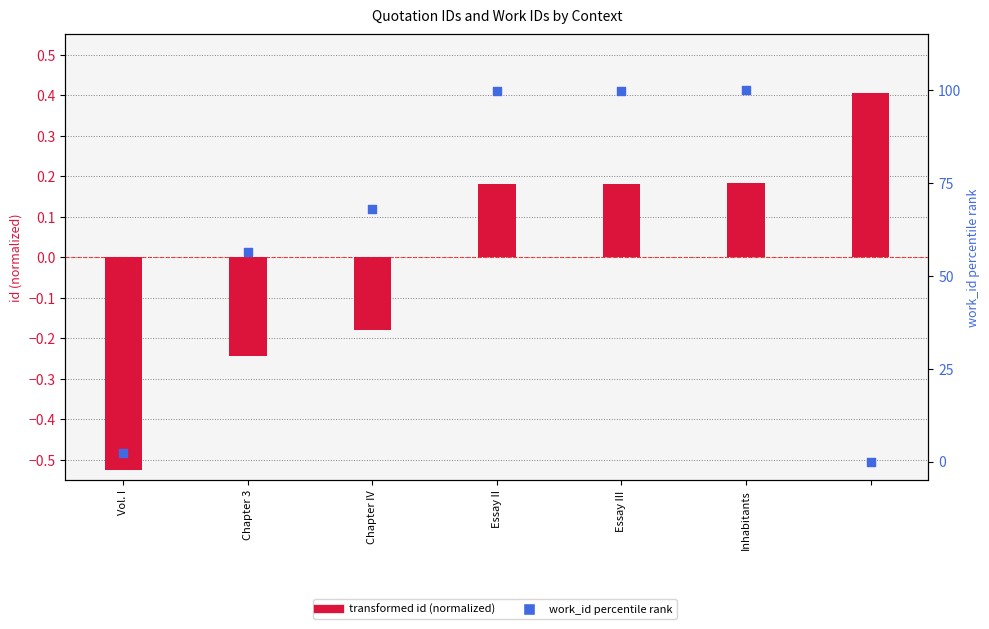

Which series has the largest total across all categories?

work_id percentile rank